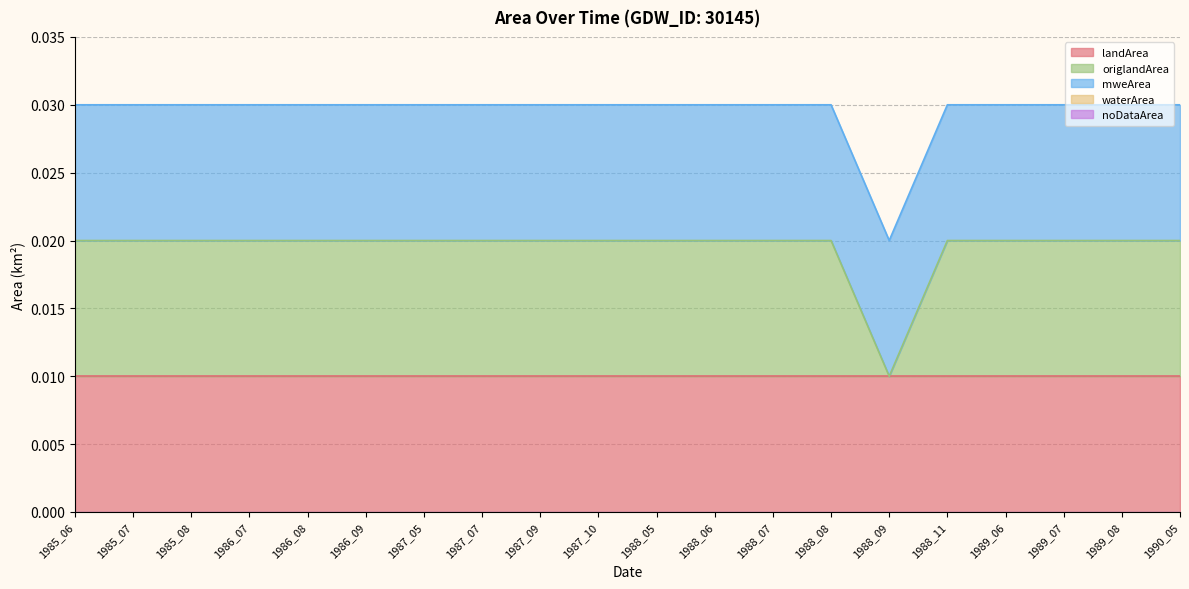

Reading right to left, extract all data points from this chart.

landArea: 1990_05=0.0	1989_08=0.0	1989_07=0.0	1989_06=0.0	1988_11=0.0	1988_09=0.0	1988_08=0.0	1988_07=0.0	1988_06=0.0	1988_05=0.0	1987_10=0.0	1987_09=0.0	1987_07=0.0	1987_05=0.0	1986_09=0.0	1986_08=0.0	1986_07=0.0	1985_08=0.0	1985_07=0.0	1985_06=0.0
origlandArea: 1990_05=0.0	1989_08=0.0	1989_07=0.0	1989_06=0.0	1988_11=0.0	1988_09=0.0	1988_08=0.0	1988_07=0.0	1988_06=0.0	1988_05=0.0	1987_10=0.0	1987_09=0.0	1987_07=0.0	1987_05=0.0	1986_09=0.0	1986_08=0.0	1986_07=0.0	1985_08=0.0	1985_07=0.0	1985_06=0.0
mweArea: 1990_05=0.0	1989_08=0.0	1989_07=0.0	1989_06=0.0	1988_11=0.0	1988_09=0.0	1988_08=0.0	1988_07=0.0	1988_06=0.0	1988_05=0.0	1987_10=0.0	1987_09=0.0	1987_07=0.0	1987_05=0.0	1986_09=0.0	1986_08=0.0	1986_07=0.0	1985_08=0.0	1985_07=0.0	1985_06=0.0
waterArea: 1990_05=0.0	1989_08=0.0	1989_07=0.0	1989_06=0.0	1988_11=0.0	1988_09=0.0	1988_08=0.0	1988_07=0.0	1988_06=0.0	1988_05=0.0	1987_10=0.0	1987_09=0.0	1987_07=0.0	1987_05=0.0	1986_09=0.0	1986_08=0.0	1986_07=0.0	1985_08=0.0	1985_07=0.0	1985_06=0.0
noDataArea: 1990_05=0.0	1989_08=0.0	1989_07=0.0	1989_06=0.0	1988_11=0.0	1988_09=0.0	1988_08=0.0	1988_07=0.0	1988_06=0.0	1988_05=0.0	1987_10=0.0	1987_09=0.0	1987_07=0.0	1987_05=0.0	1986_09=0.0	1986_08=0.0	1986_07=0.0	1985_08=0.0	1985_07=0.0	1985_06=0.0